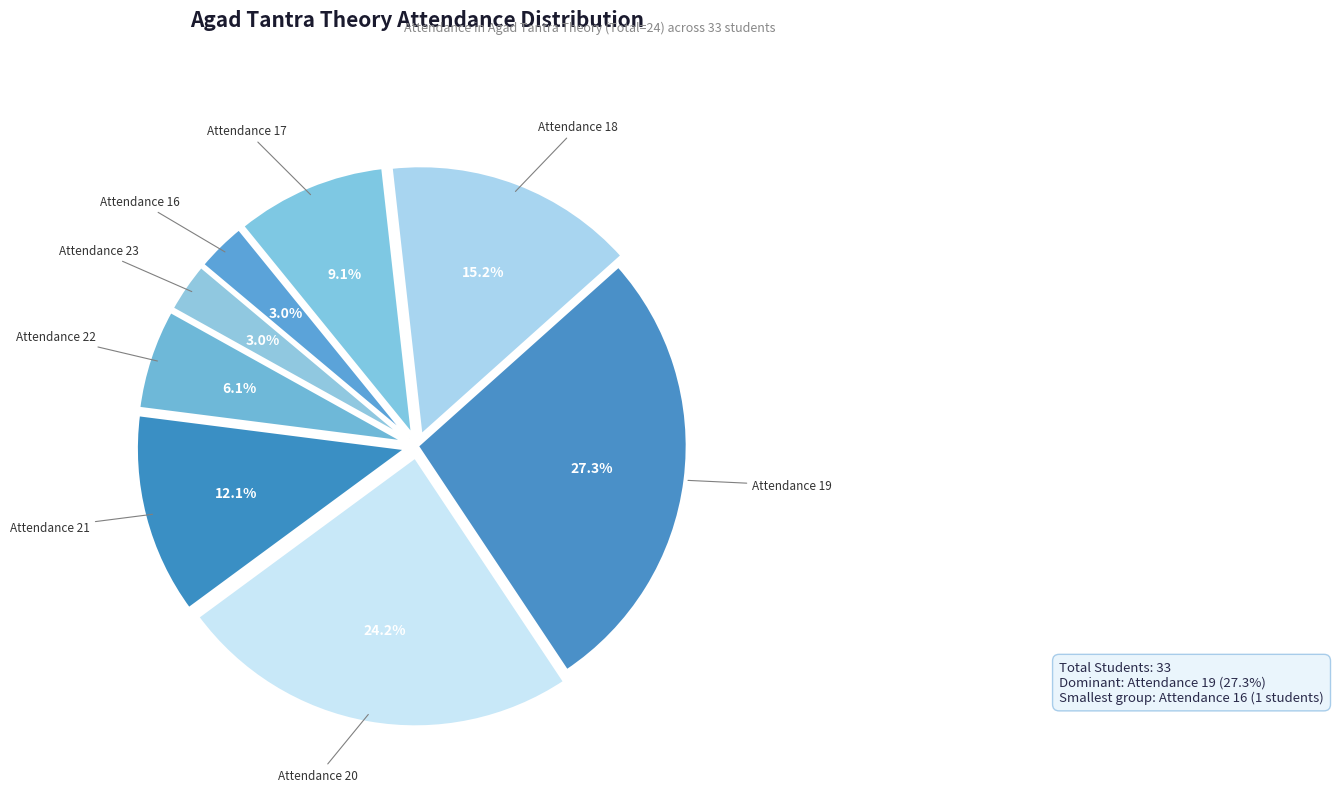

Is there a majority slice in this chart?

No